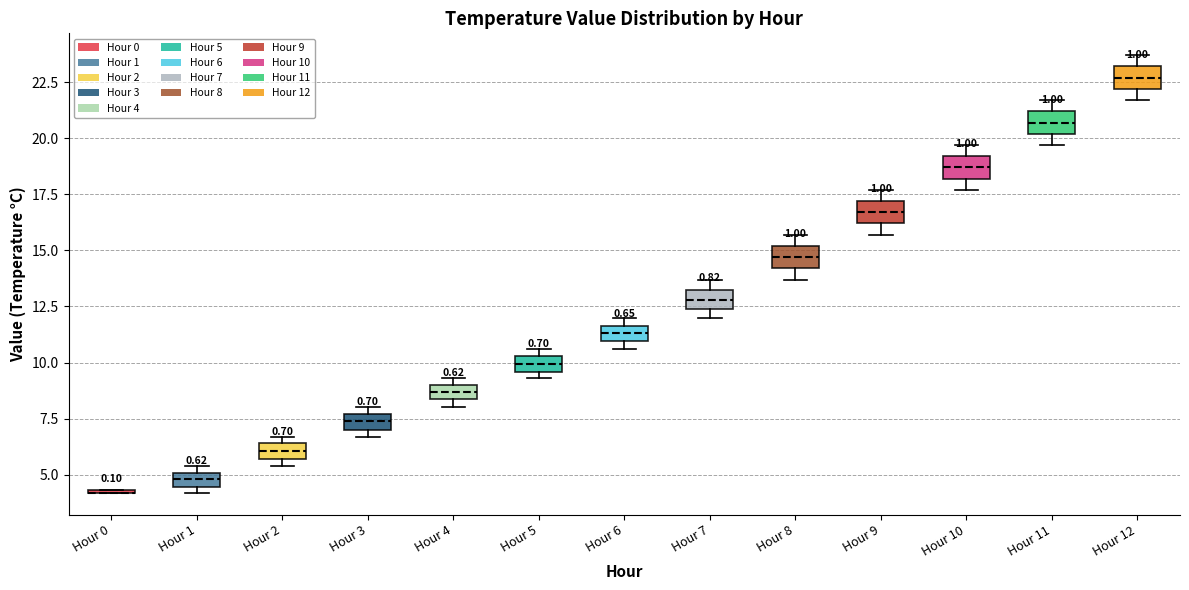

Where is the lower edge of the box for Hour 1 on the y-axis? The values are not printed on the chart, so give them approximately, as read against the axis.

4.5